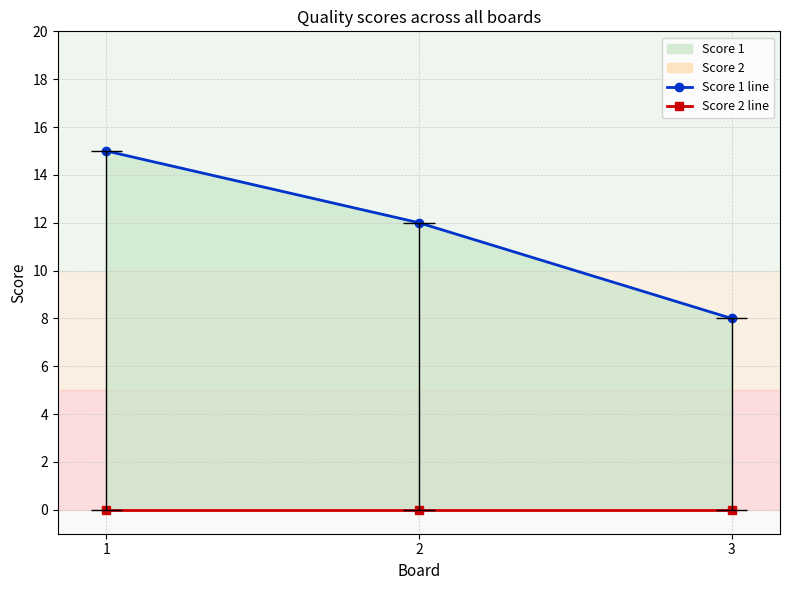

Which has a higher value, 1 or 2?

1